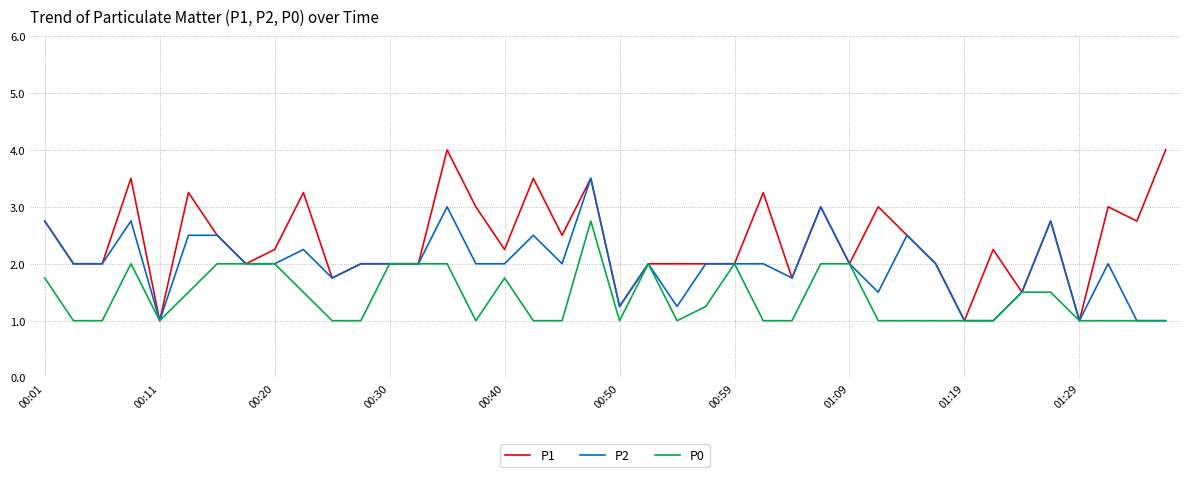

Rank the series by their average value, from highest to lowest.

P1, P2, P0